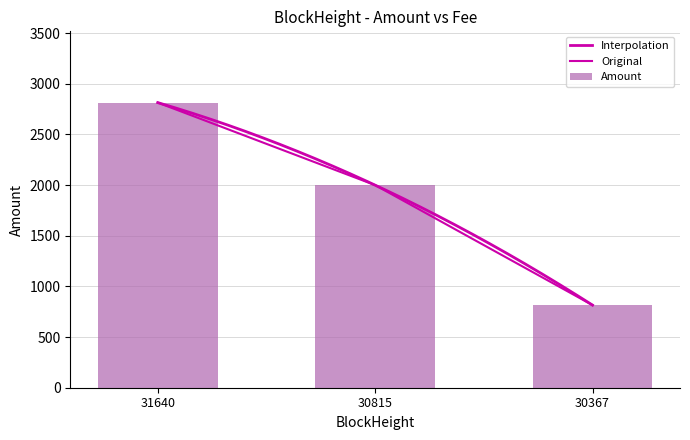

What is the average value of the Amount series?

1876.6